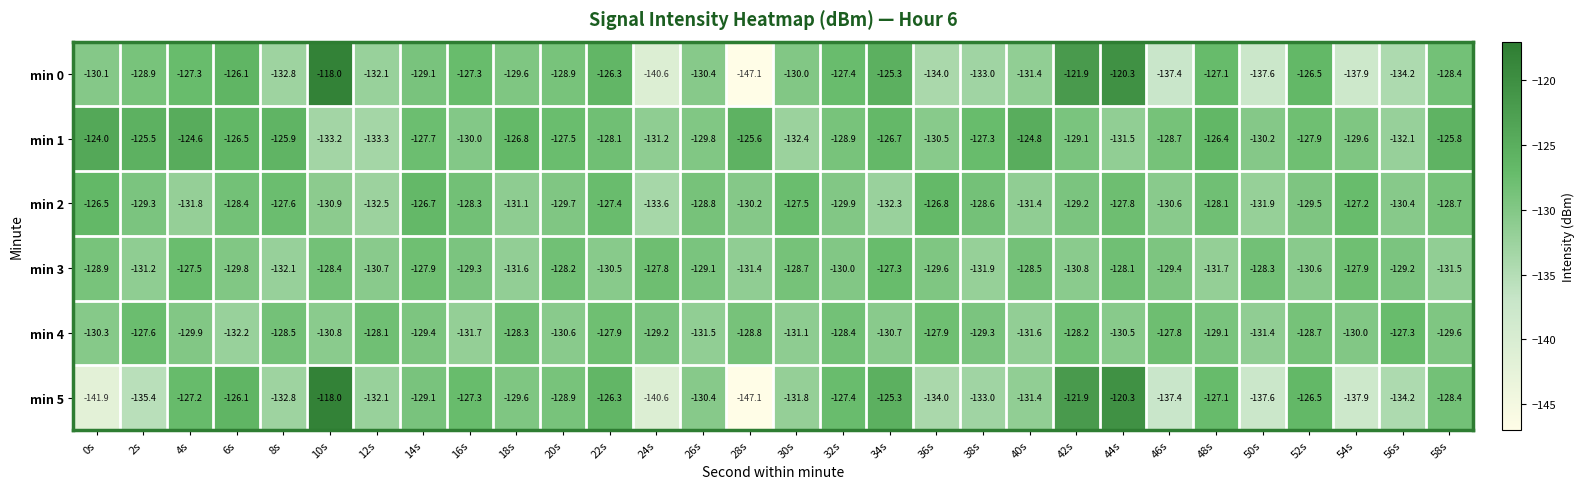

What is the difference between the highest and lowest values at 24s?

12.8